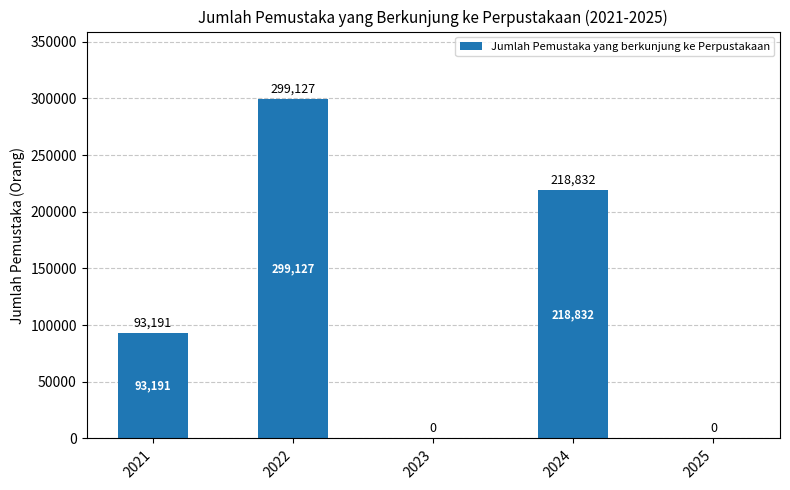

What is the sum of the values at 2024 and 2021?

312023